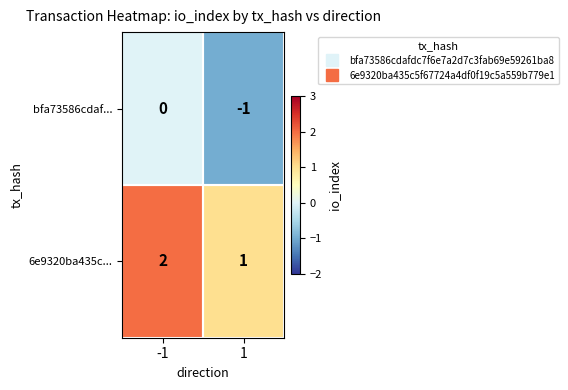

Is the value of 6e9320ba435c... at -1 greater than the value of bfa73586cdaf... at -1?

Yes